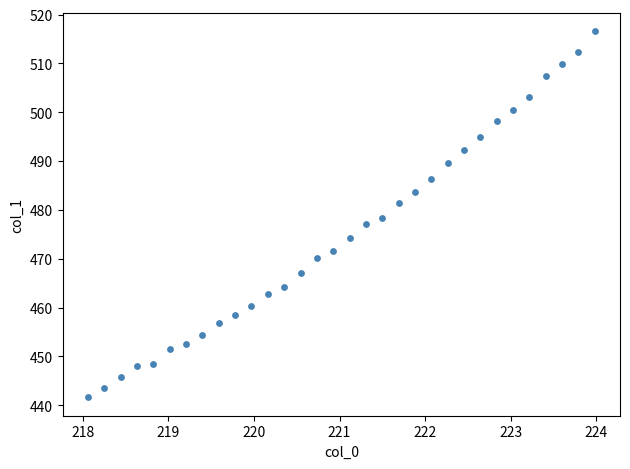

What is the range of X values (max minus min)?

5.9